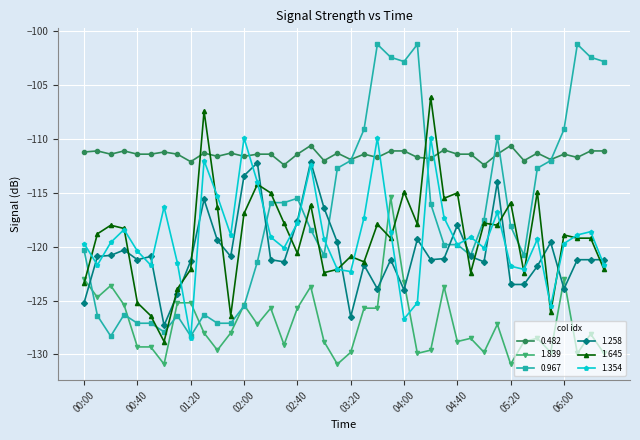

What is the maximum value shown in the chart?

-101.2